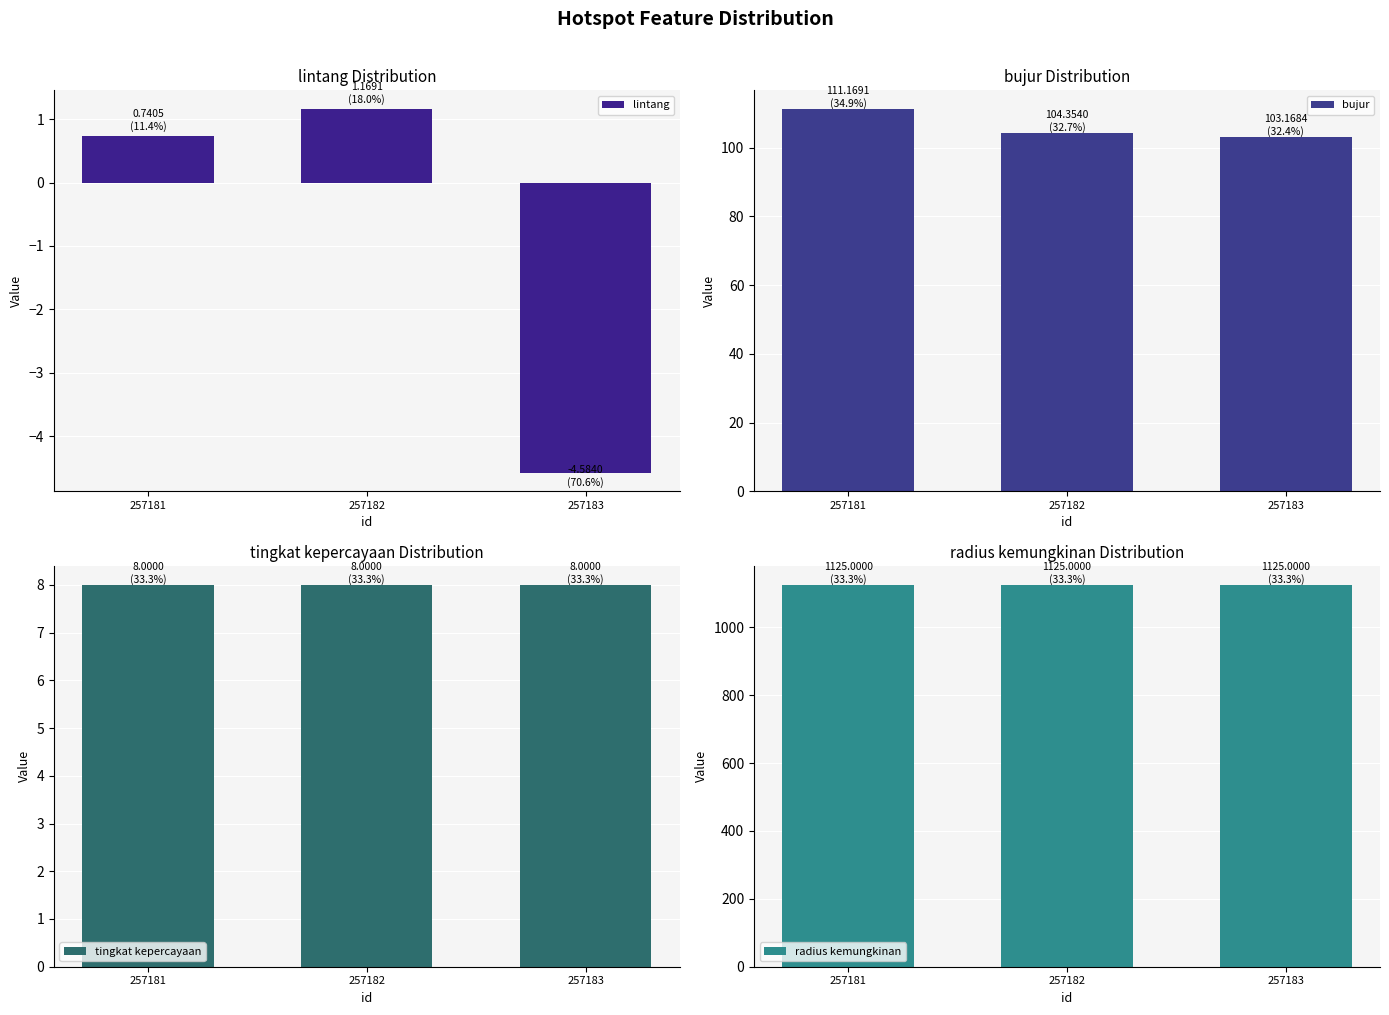

True or false: tingkat kepercayaan has a value of 14.3 at 257181.

False